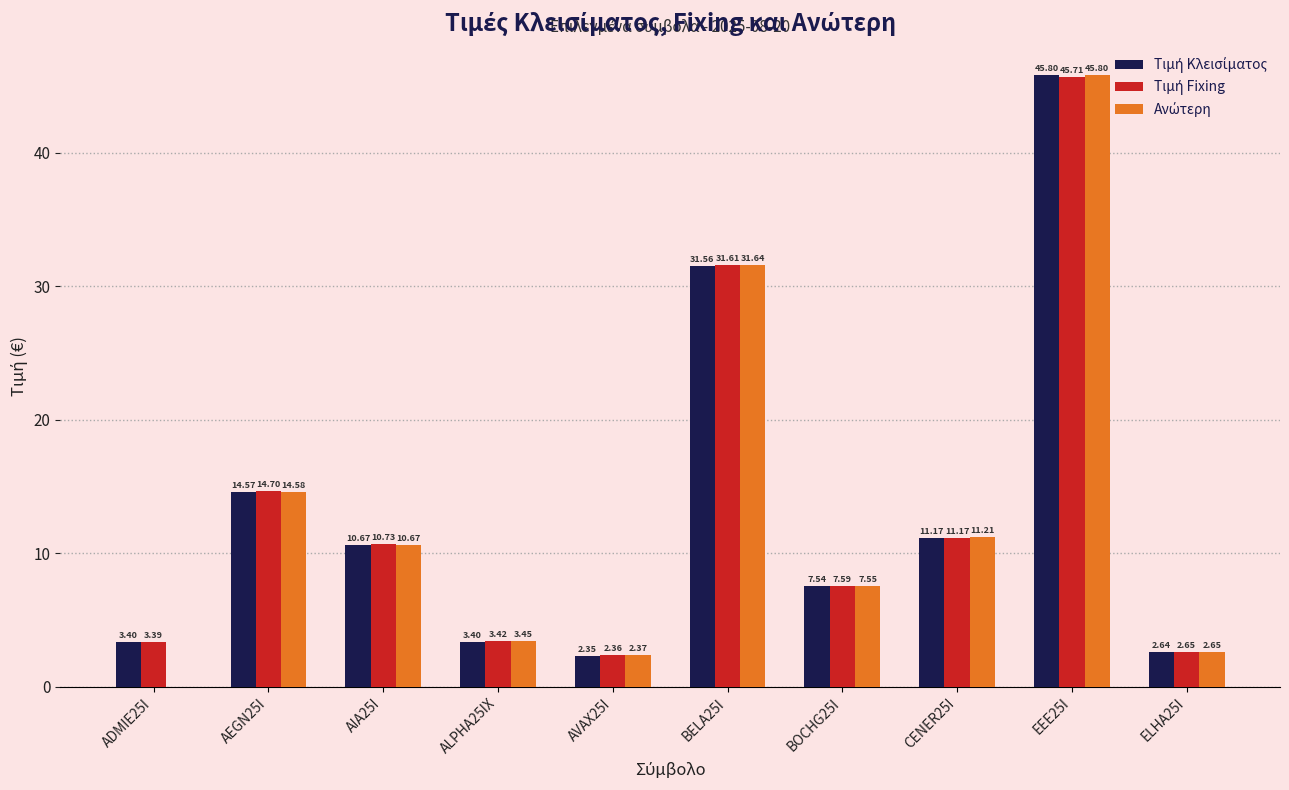

How many series are shown in this chart?

3